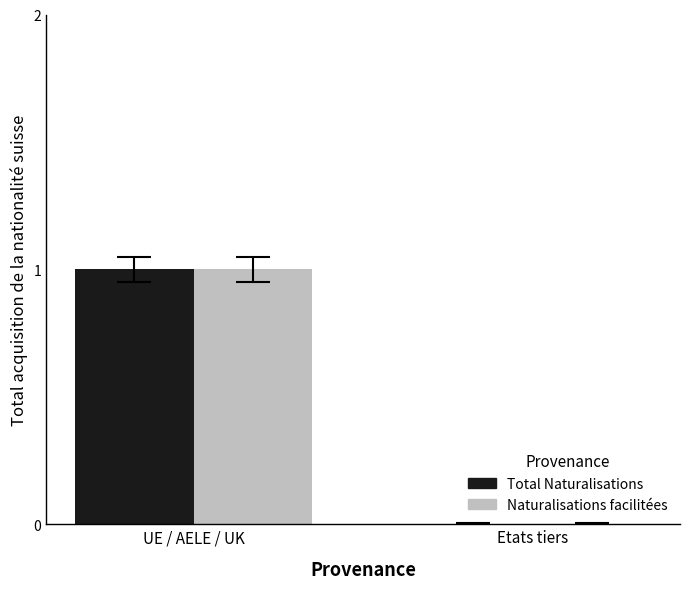

Reading left to right, list all the values displayed in this chart.

Total Naturalisations: UE / AELE / UK=1	Etats tiers=0
Naturalisations facilitées: UE / AELE / UK=1	Etats tiers=0